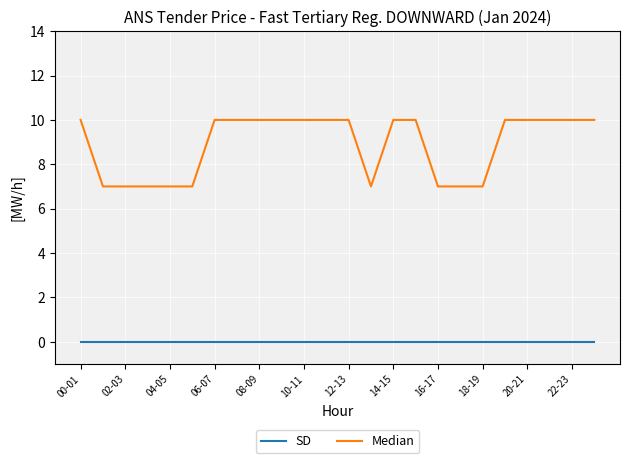

What is the maximum value shown in the chart?

10